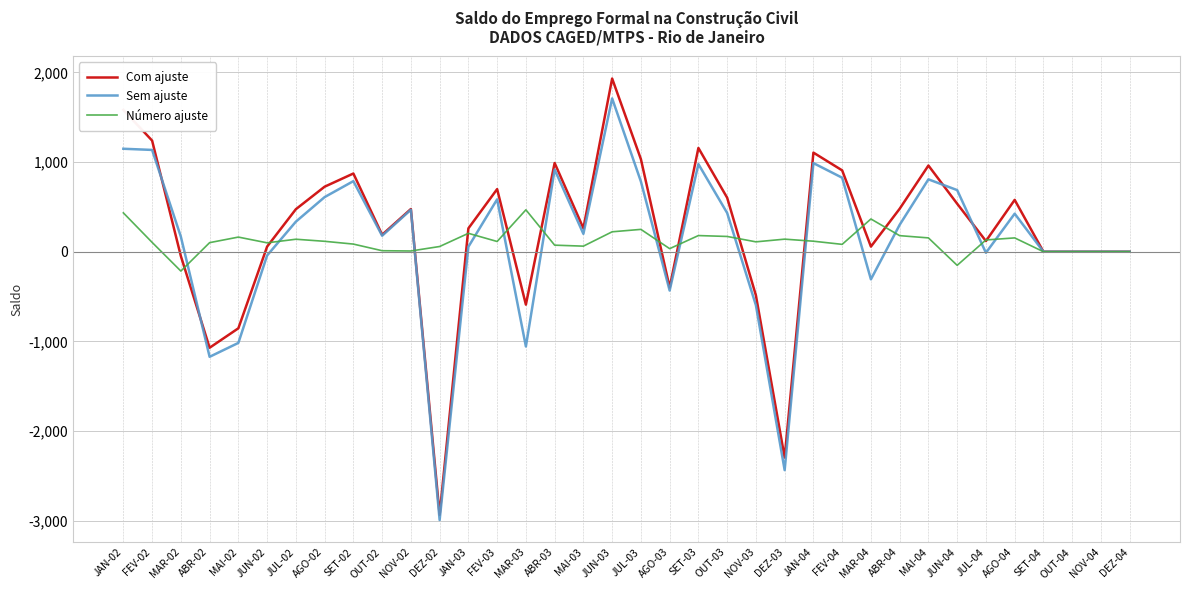

What value does the Sem ajuste series have at AGO-04?

424